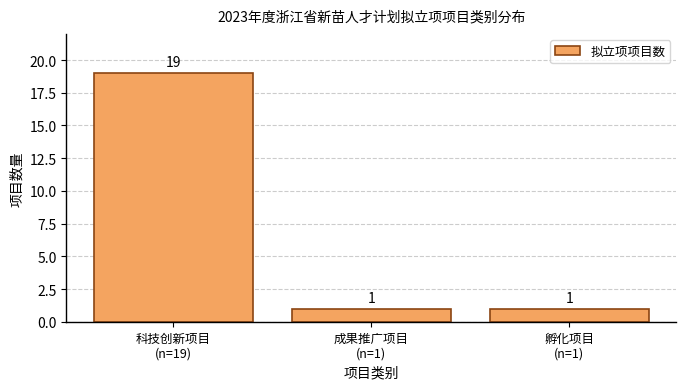

Reading left to right, list all the values displayed in this chart.

19	1	1